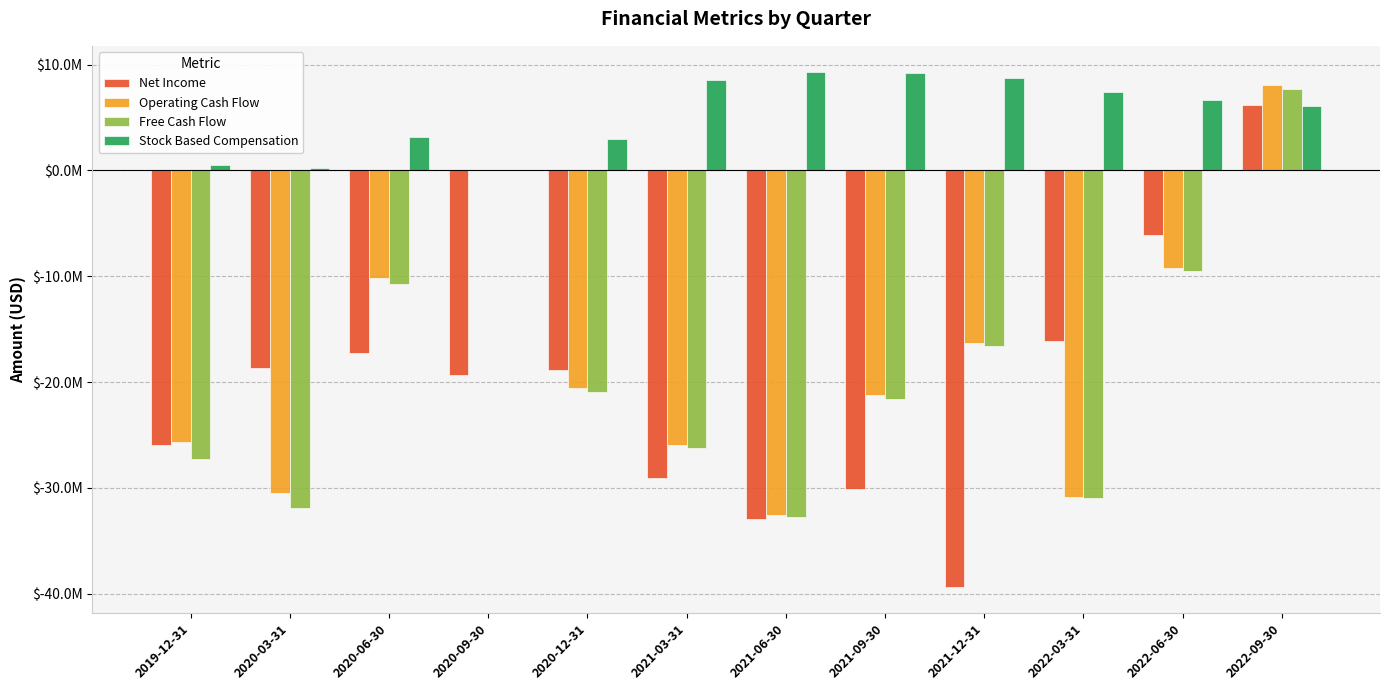

At which label does Stock Based Compensation first exceed 6675000?

2021-03-31